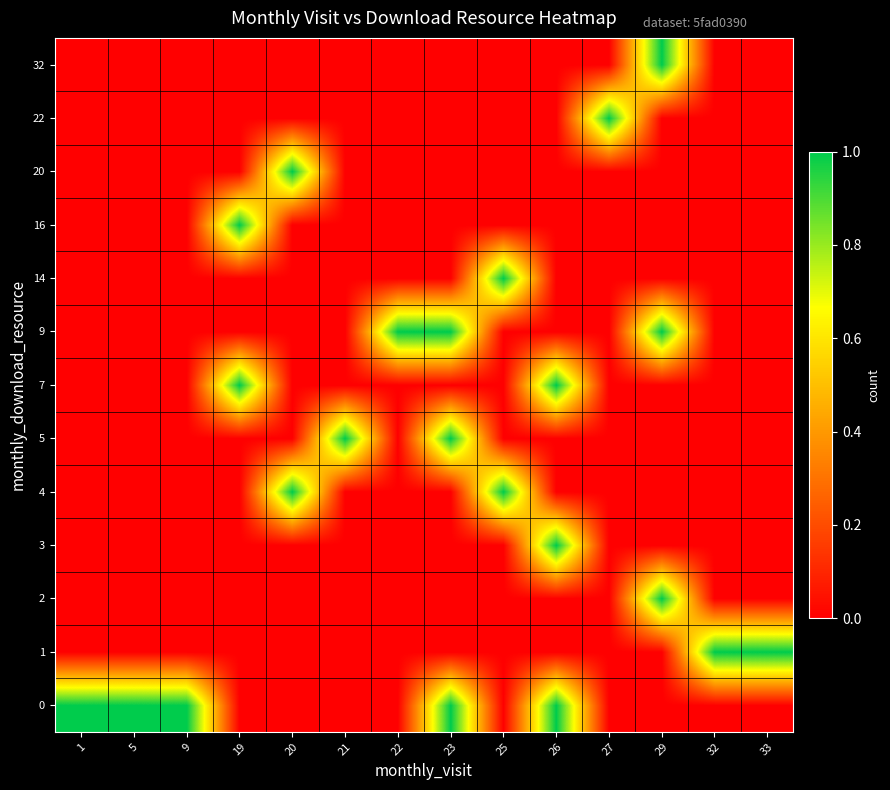

At which category is the sum across all series the highest?

23